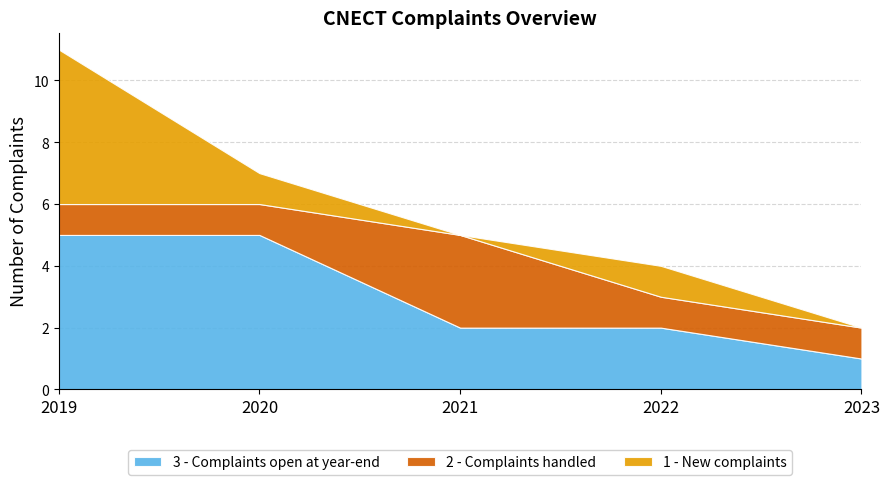

True or false: 1 - New complaints and 3 - Complaints open at year-end intersect in this chart.

False